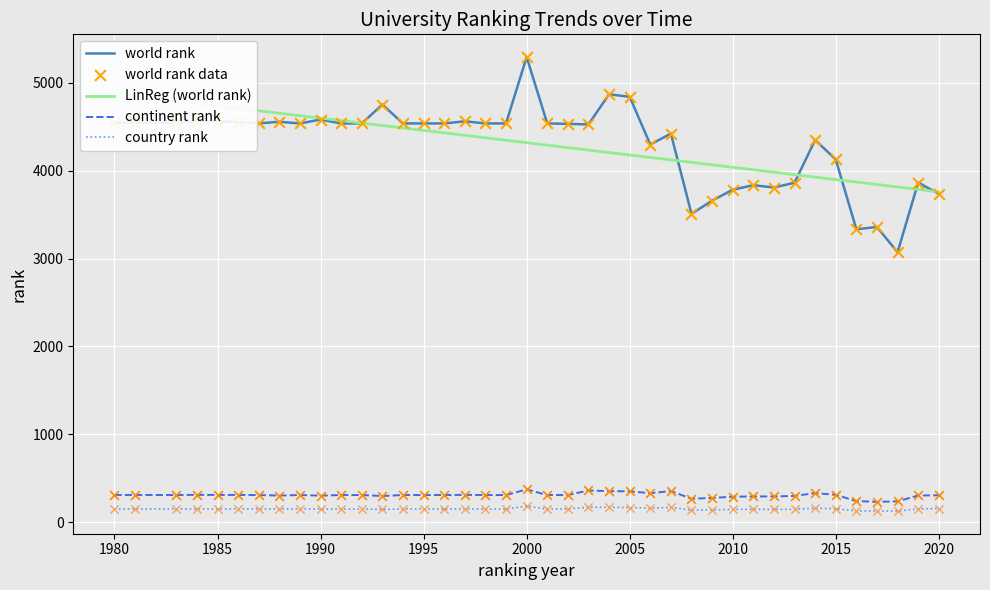

Which series reaches the minimum Y coordinate?

country rank